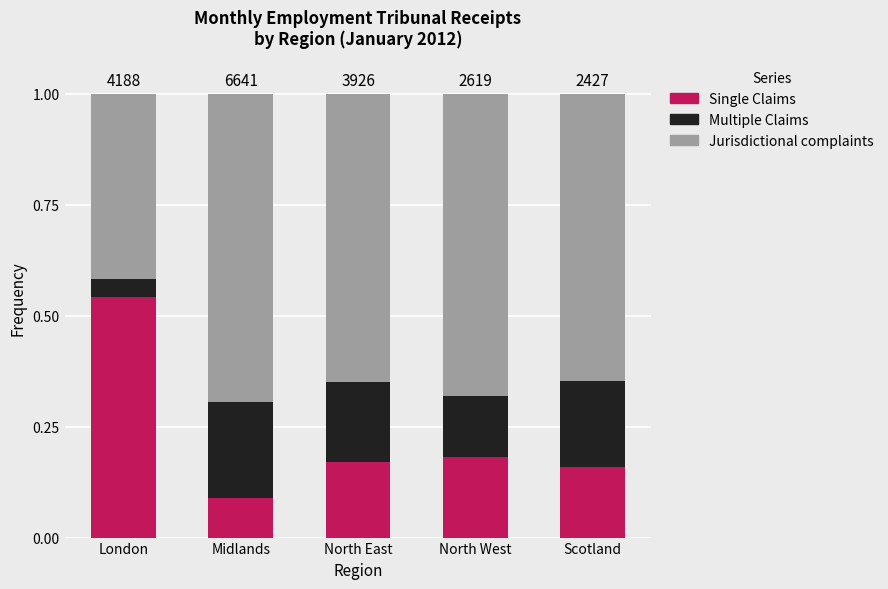

Does the chart contain stacked bars?

Yes